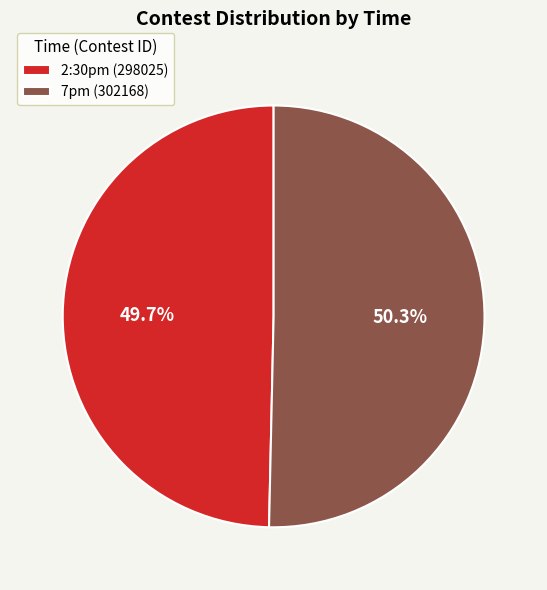

Is there a majority slice in this chart?

Yes